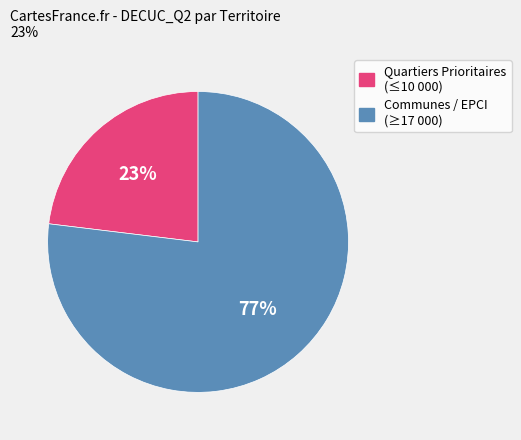

Is there any slice that represents more than half of the pie?

Yes